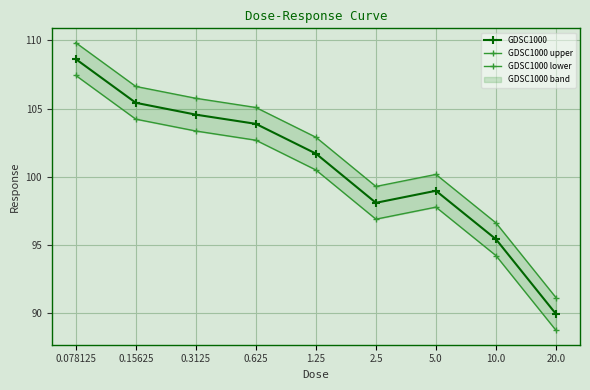

Reading right to left, transcribe all the data shown in this chart.

GDSC1000: 20.0=89.9	10.0=95.4	5.0=99.0	2.5=98.1	1.25=101.7	0.625=103.9	0.3125=104.6	0.15625=105.4	0.078125=108.6
GDSC1000 upper: 20.0=91.1	10.0=96.6	5.0=100.2	2.5=99.3	1.25=102.9	0.625=105.1	0.3125=105.8	0.15625=106.6	0.078125=109.8
GDSC1000 lower: 20.0=88.7	10.0=94.2	5.0=97.8	2.5=96.9	1.25=100.5	0.625=102.7	0.3125=103.4	0.15625=104.2	0.078125=107.4